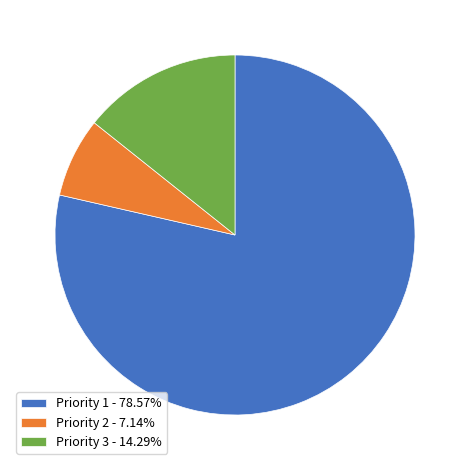

Is there a majority slice in this chart?

Yes